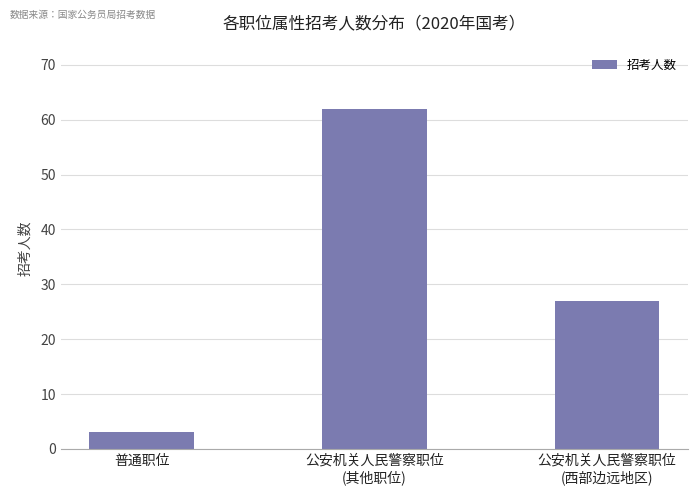

What is the average value?

31